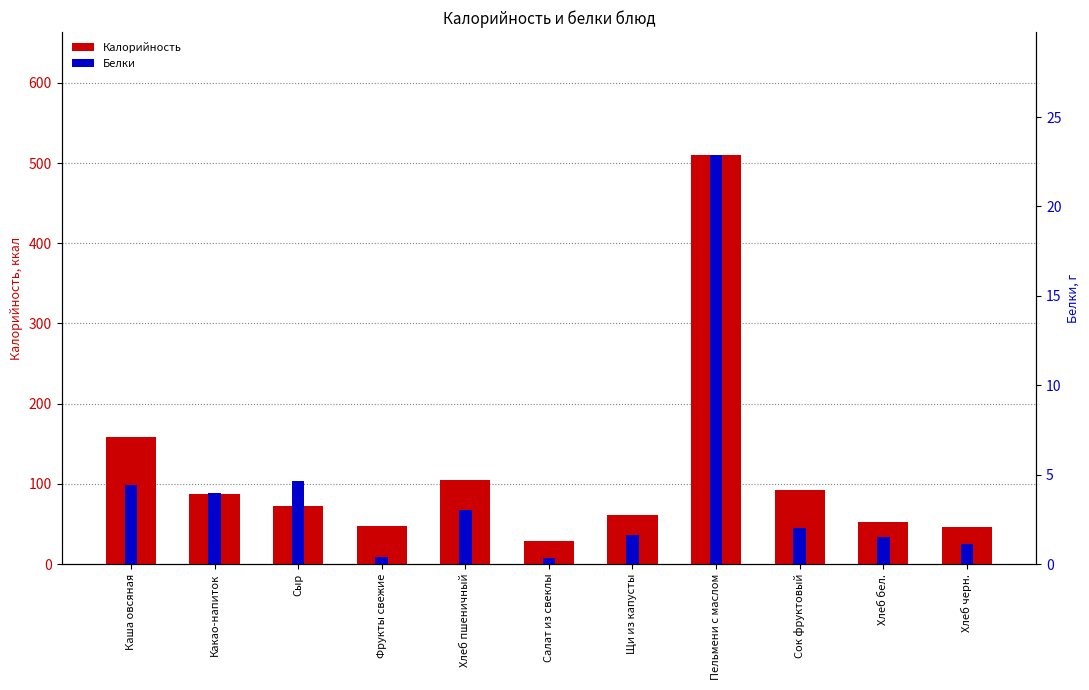

Does the chart contain stacked bars?

No